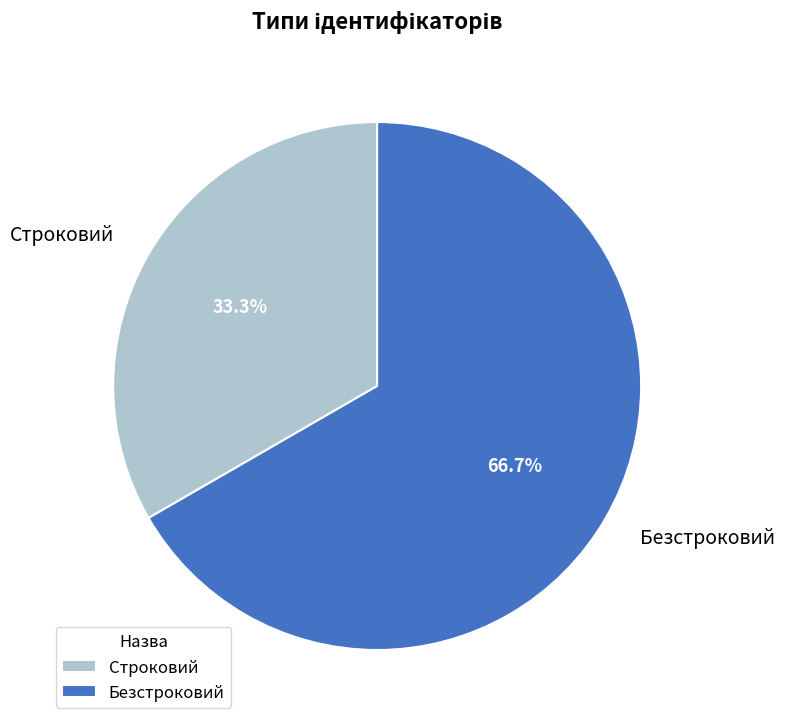

True or false: Безстроковий accounts for 73% of the total.

False